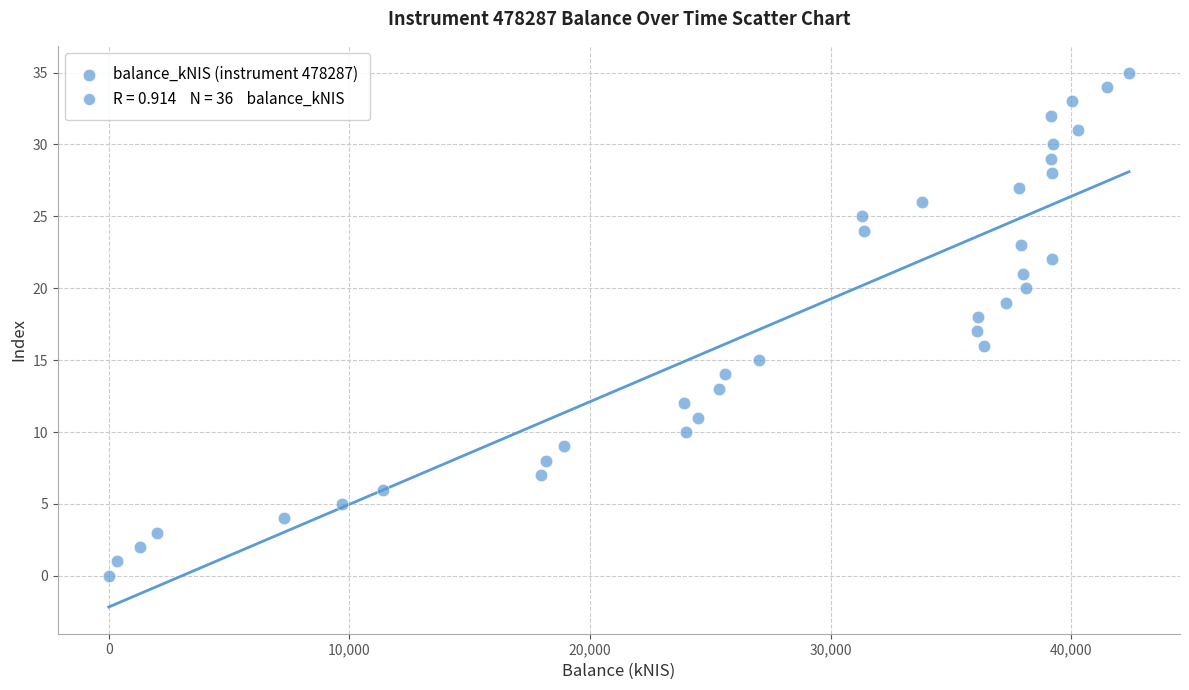

What is the range of Y values (max minus min)?

35